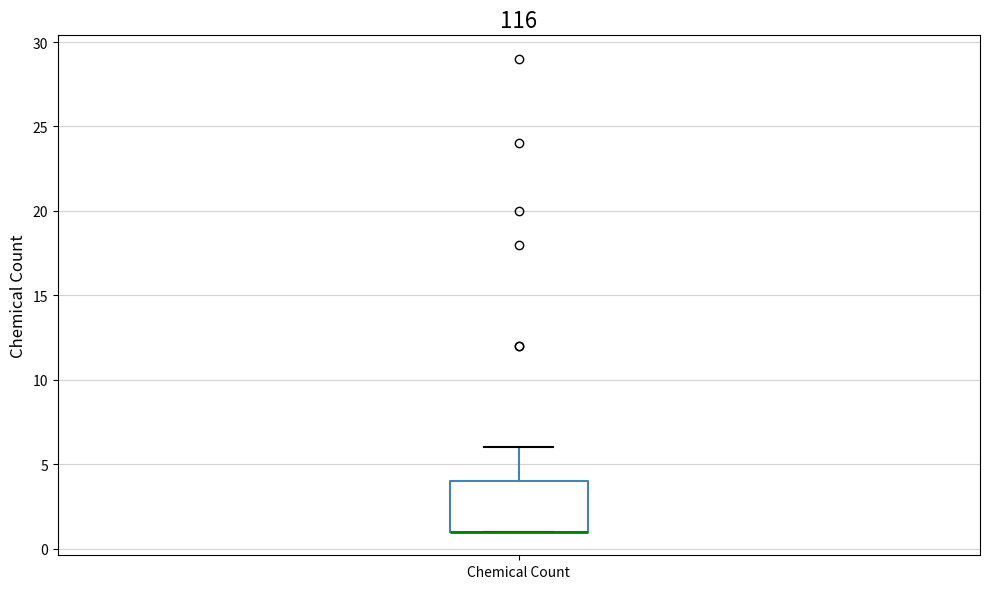

Transcribe this box plot: give where the median line is, the range the box spans, and where the two whiskers end, as read against the y-axis. The values are not printed on the chart, so give them approximately, as read against the axis.

median 1 (drawn on the box's lower edge), box 1 to 4, whiskers 1 to 6